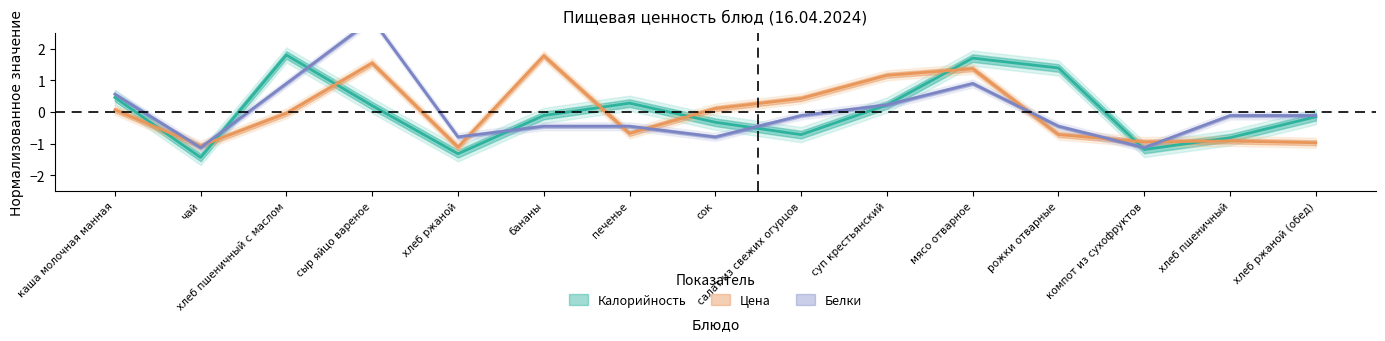

What are all the series names shown in the legend?

Цена, Калорийность, Белки